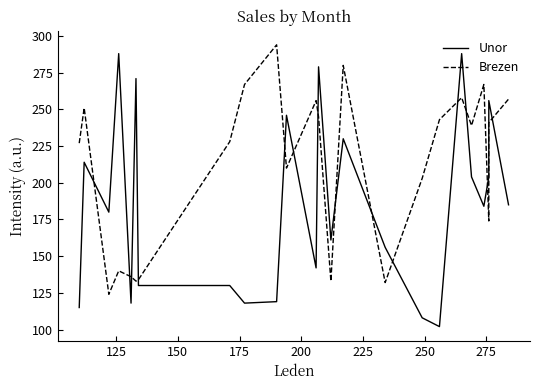

What is the smallest value displayed?

102